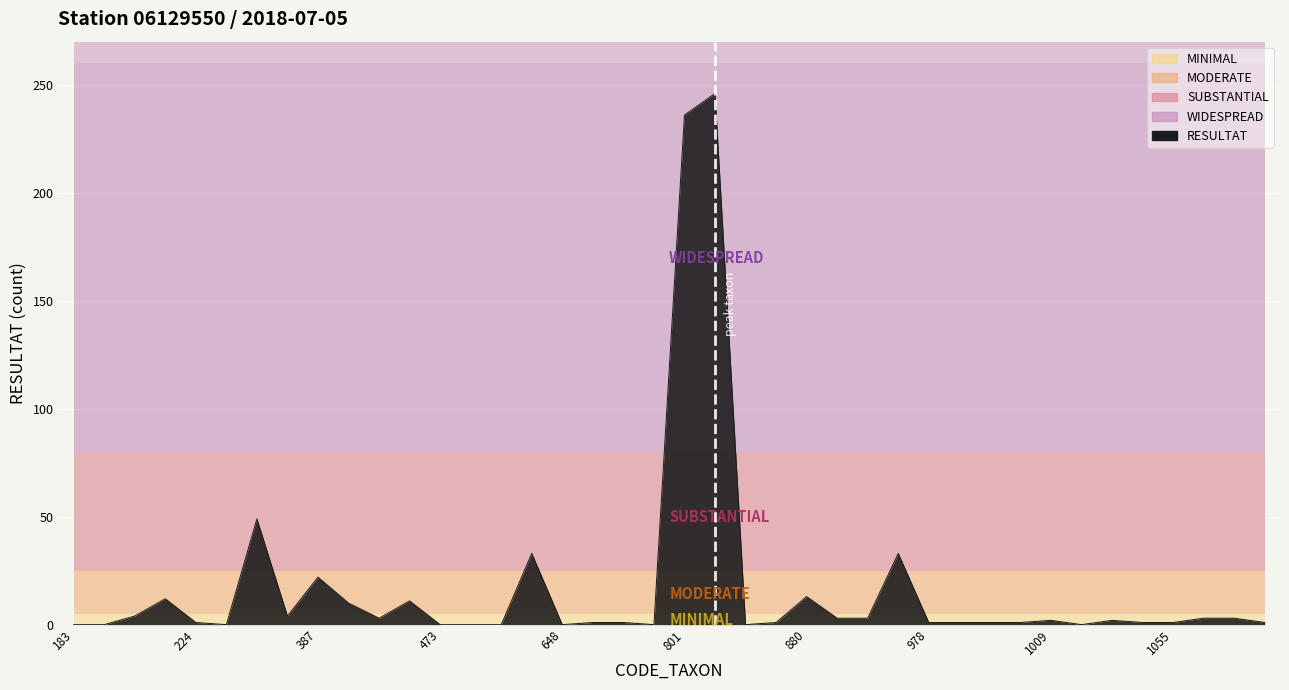

How many values exceed 1?

19